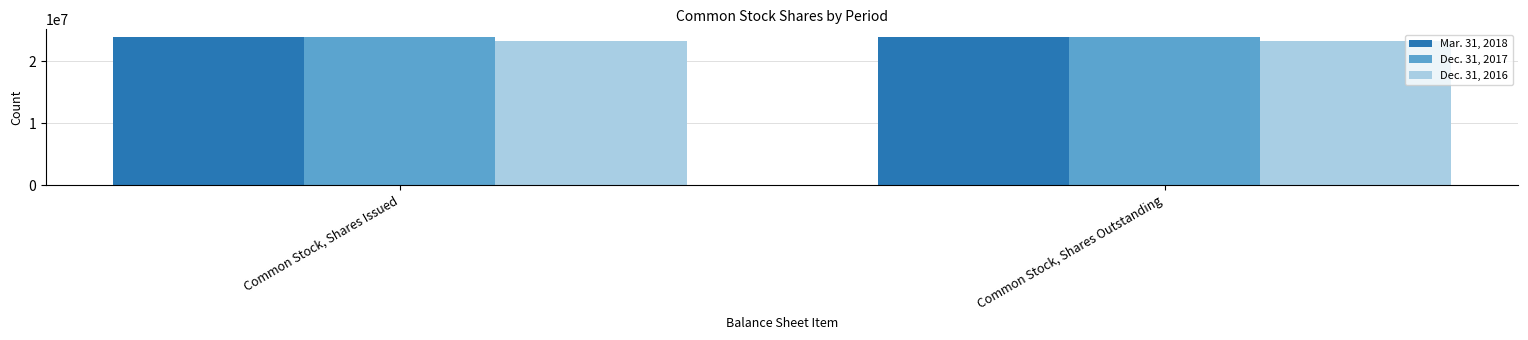

What is the total value across all series at Common Stock, Shares Issued?

71189177